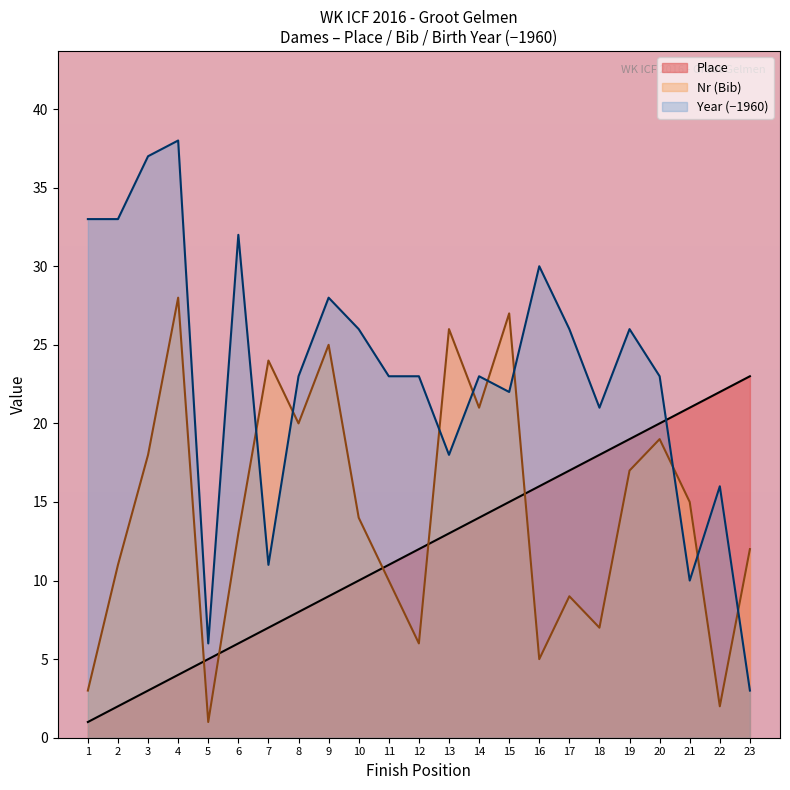

Which label corresponds to the smallest value in the chart?

1